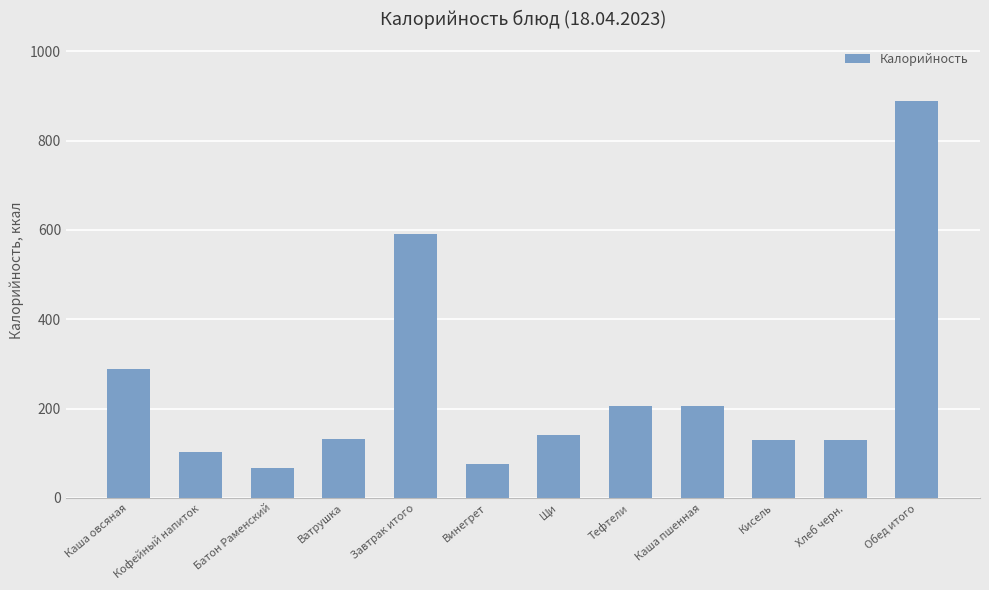

What is the difference between the values at Хлеб черн. and Каша овсяная?

159.3